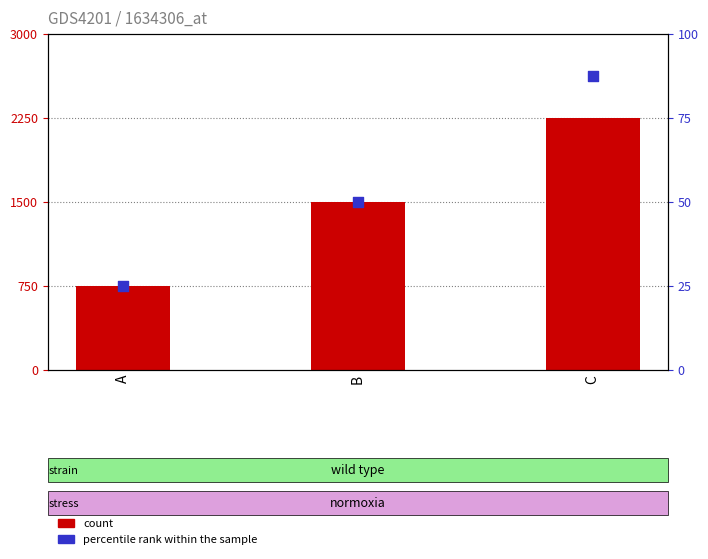

At how many categories does at least one series exceed 134?

3